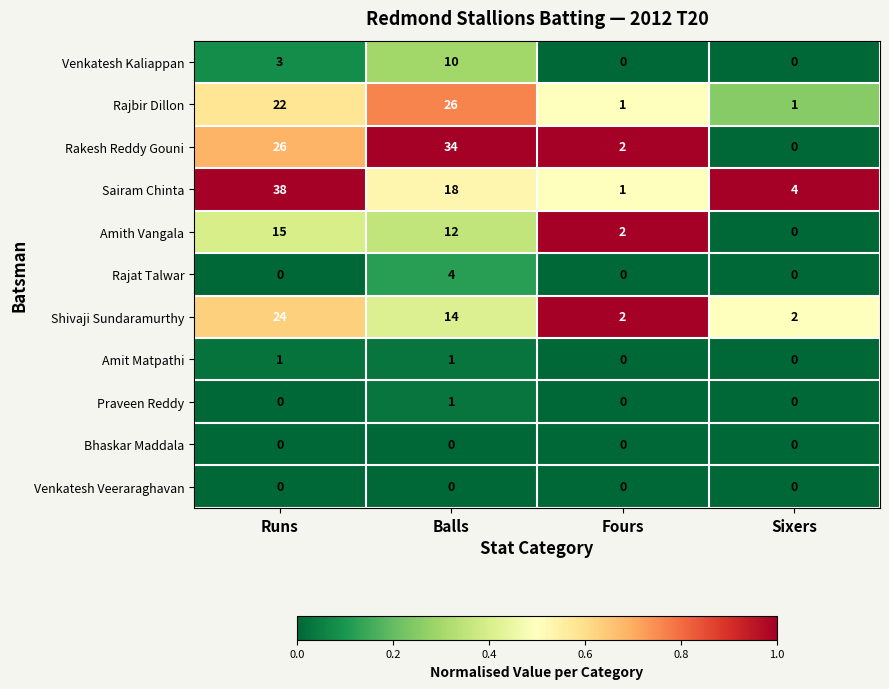

True or false: Shivaji Sundaramurthy has a value of 1 at Sixers.

False